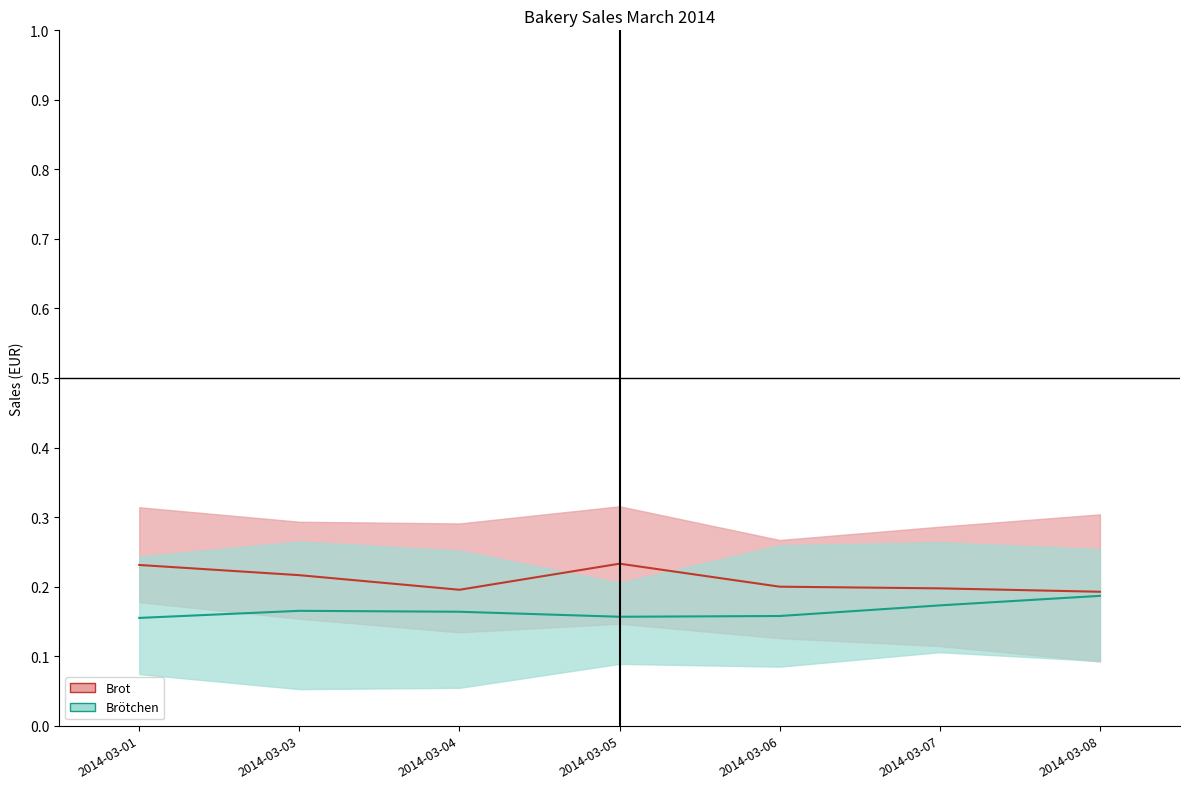

True or false: Brötchen has a value of 0.3 at 2014-03-05.

False